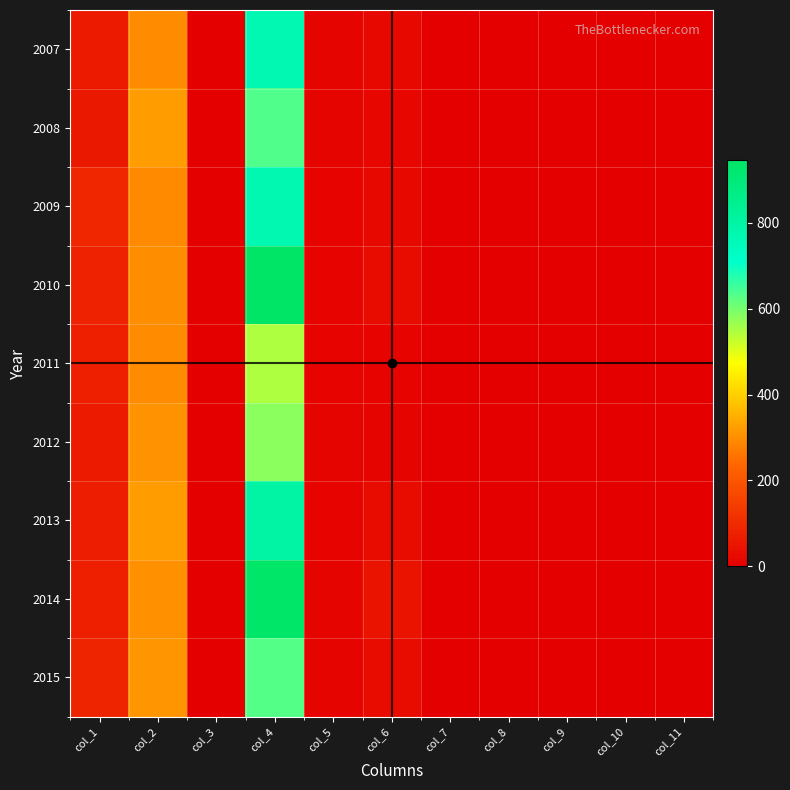

What is the difference between the highest and lowest values at col_5?

1.8